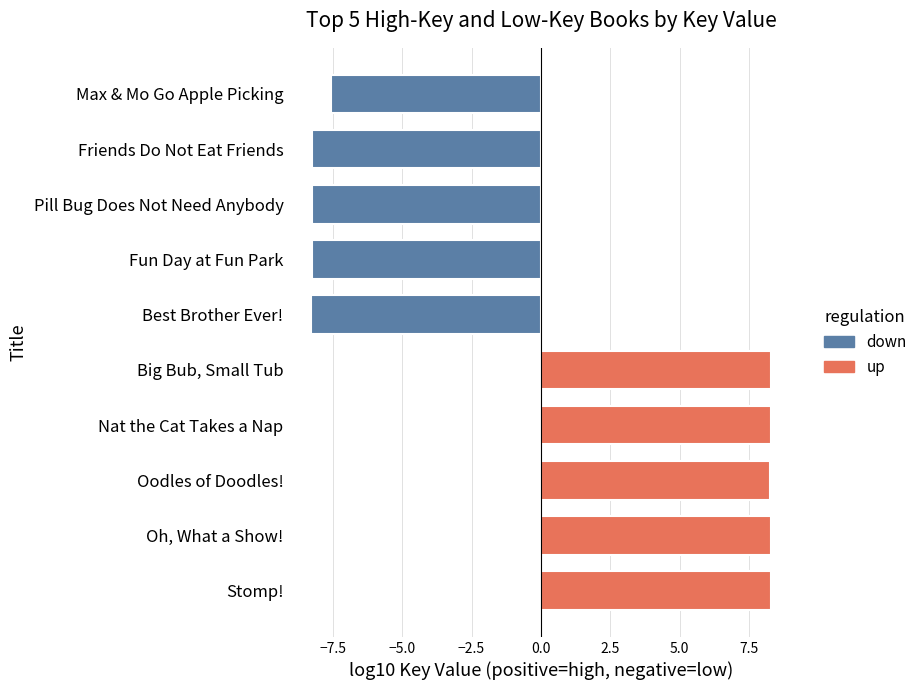

What is the greatest value displayed?

8.3